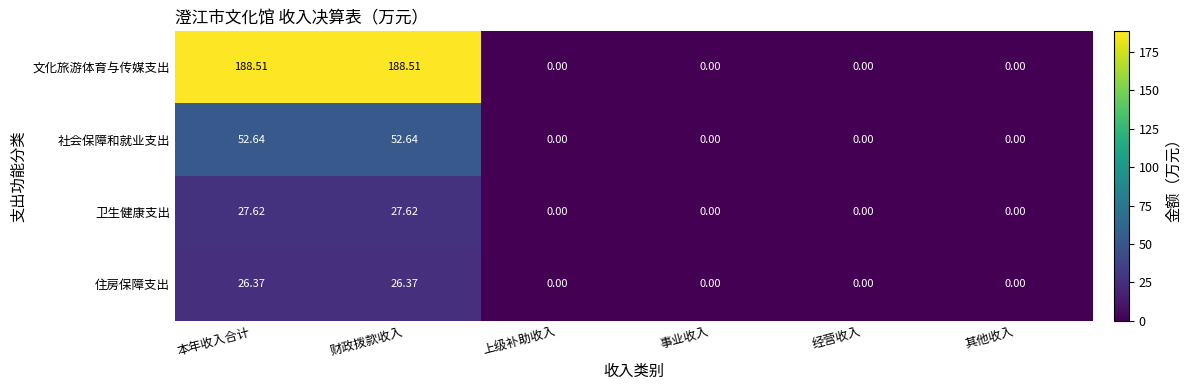

What is the spread (max minus min) of values at 财政拨款收入?

162.1